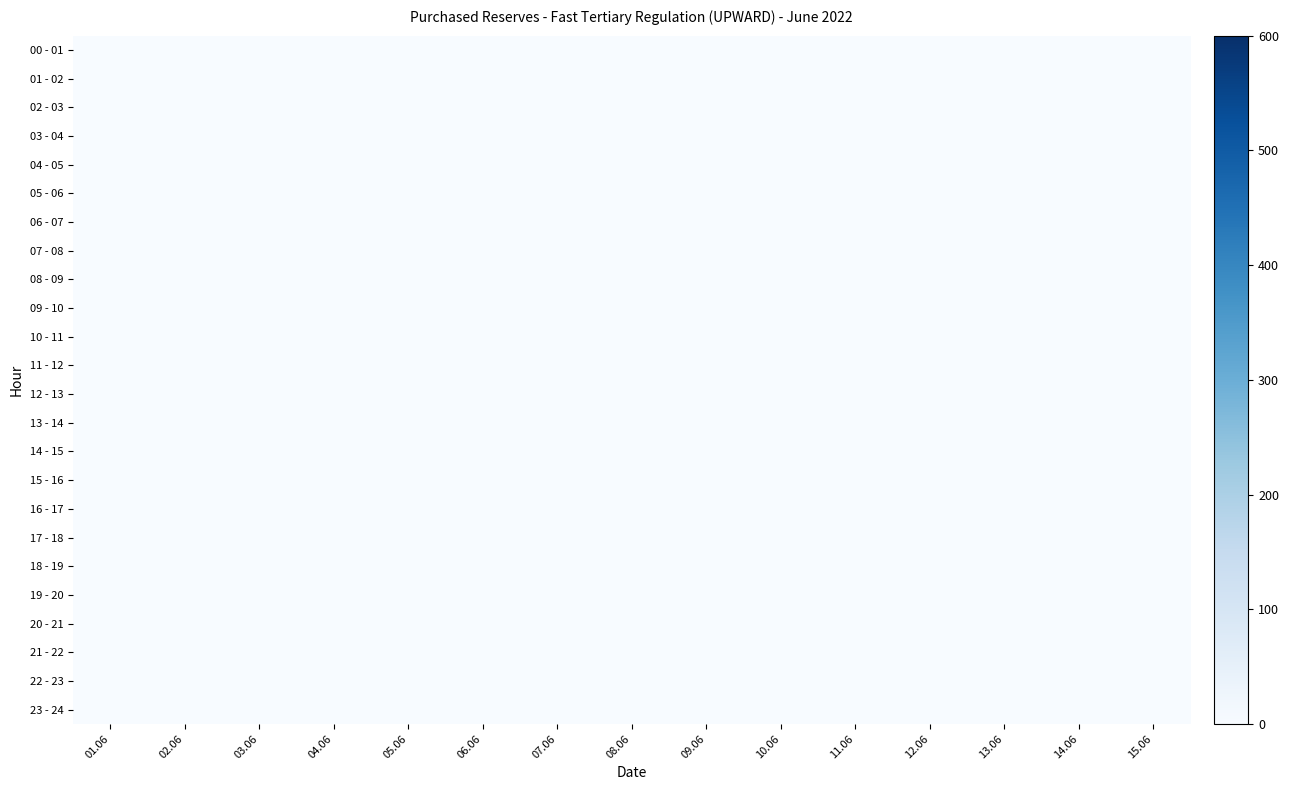

True or false: 11 - 12 has a value of 0 at 3.

True